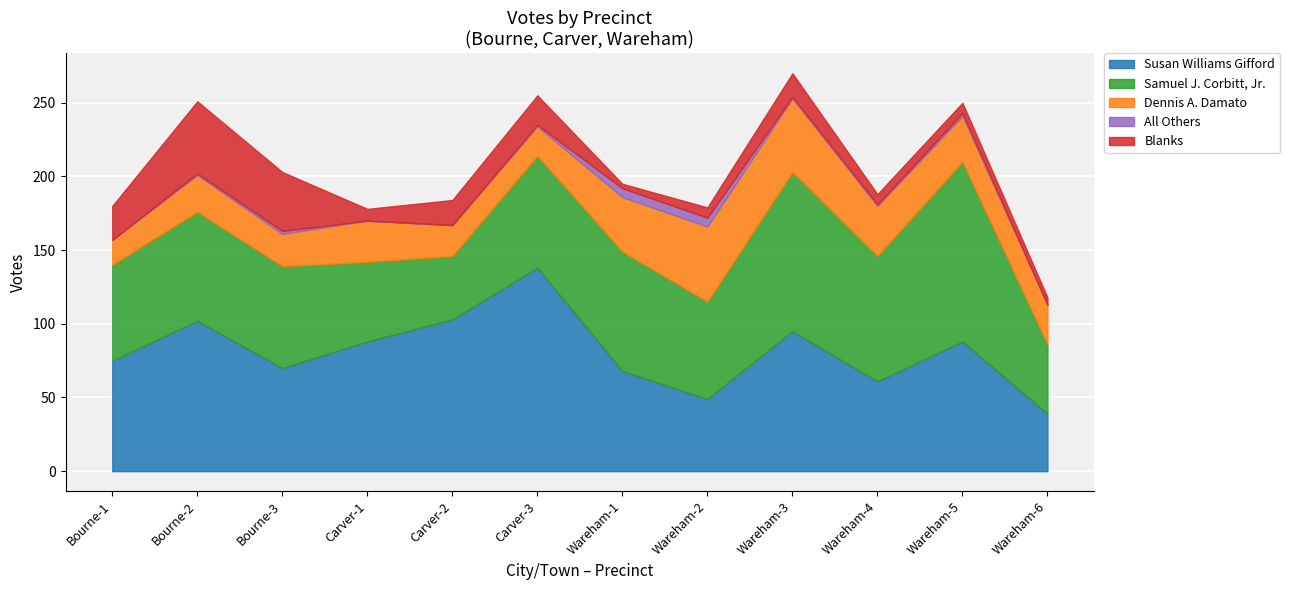

Which series has the largest total across all categories?

Susan Williams Gifford